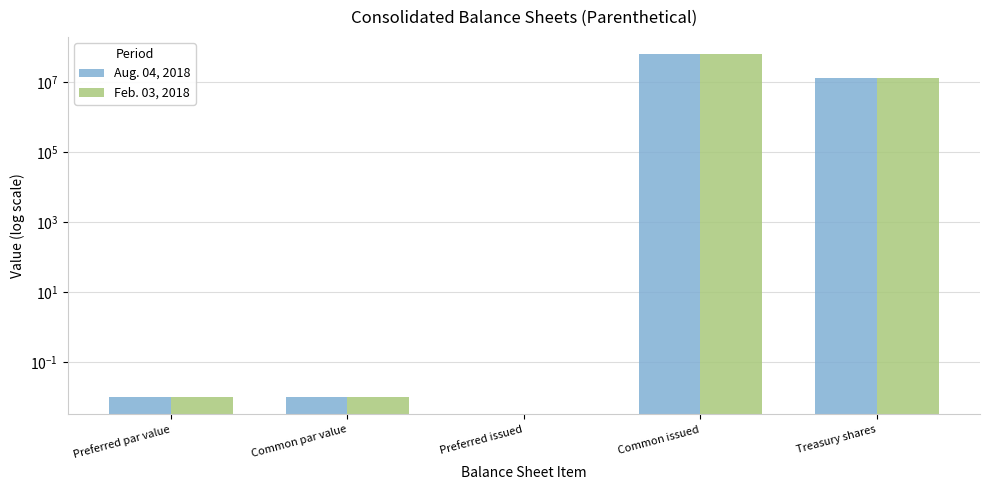

List the series in order of their peak value, highest first.

Aug. 04, 2018, Feb. 03, 2018